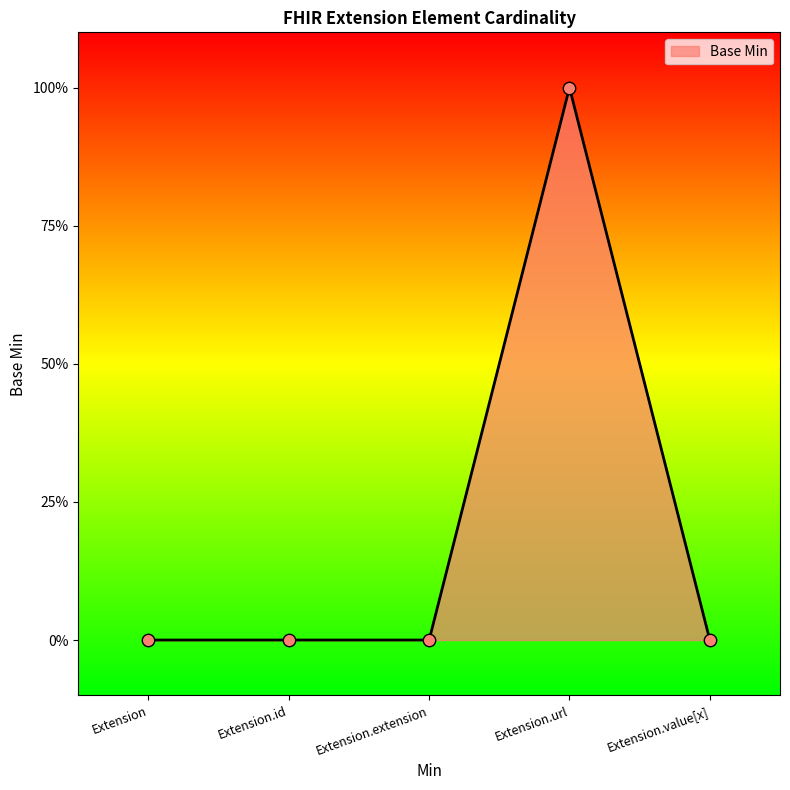

Is this an area chart (filled region under the line)?

Yes